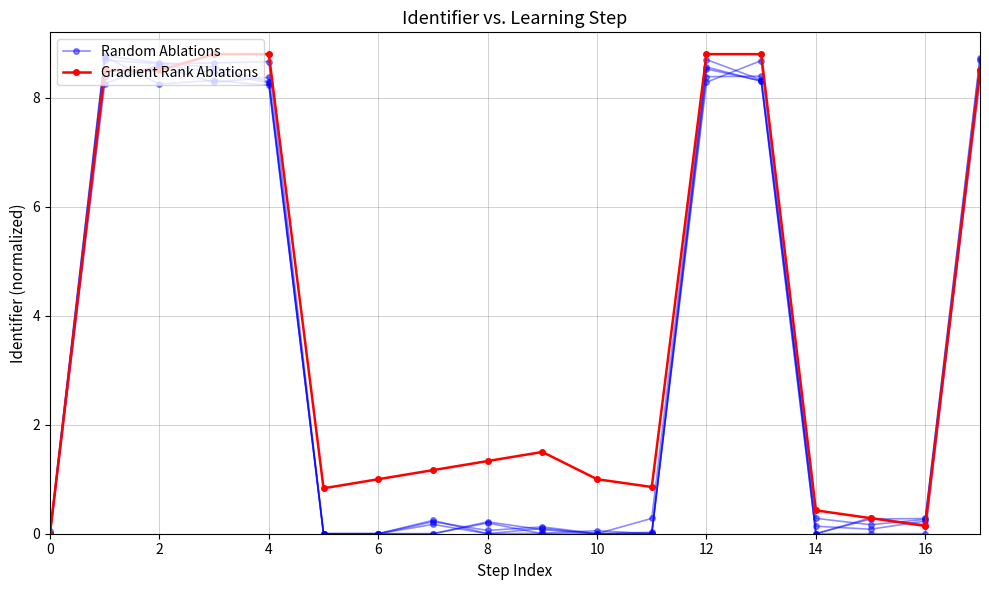

Is it true that Gradient Rank Ablations equals 5.5 at 4?

False